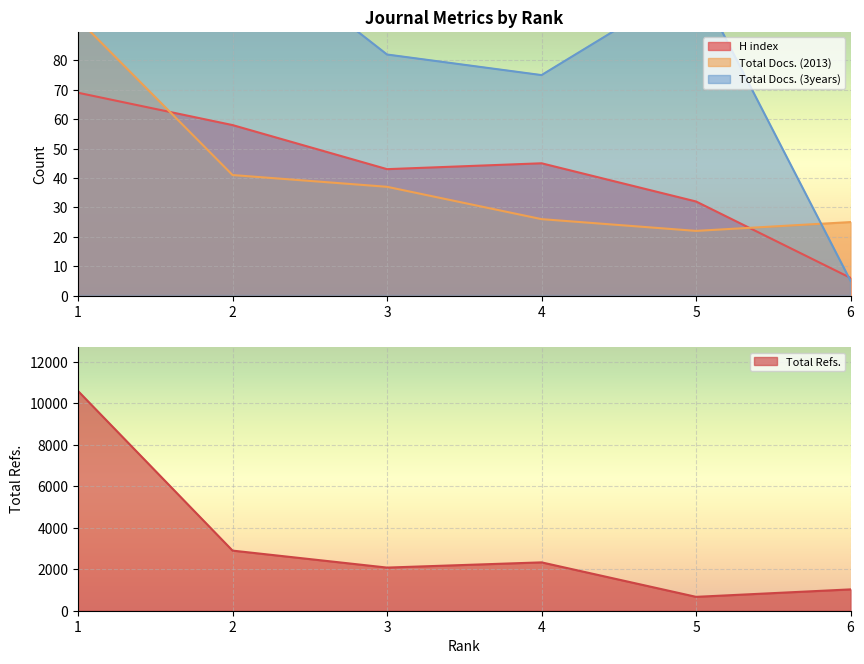

How many lines are shown in the chart?

4